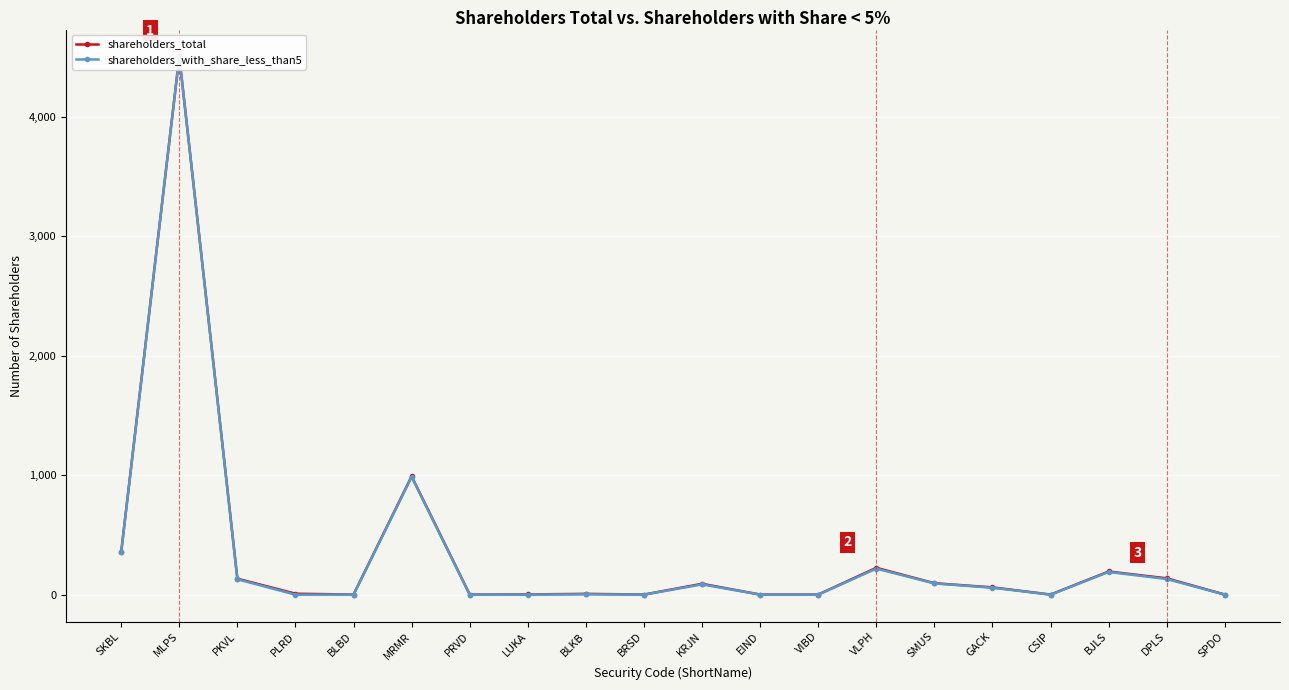

What are all the series names shown in the legend?

shareholders_total, shareholders_with_share_less_than5